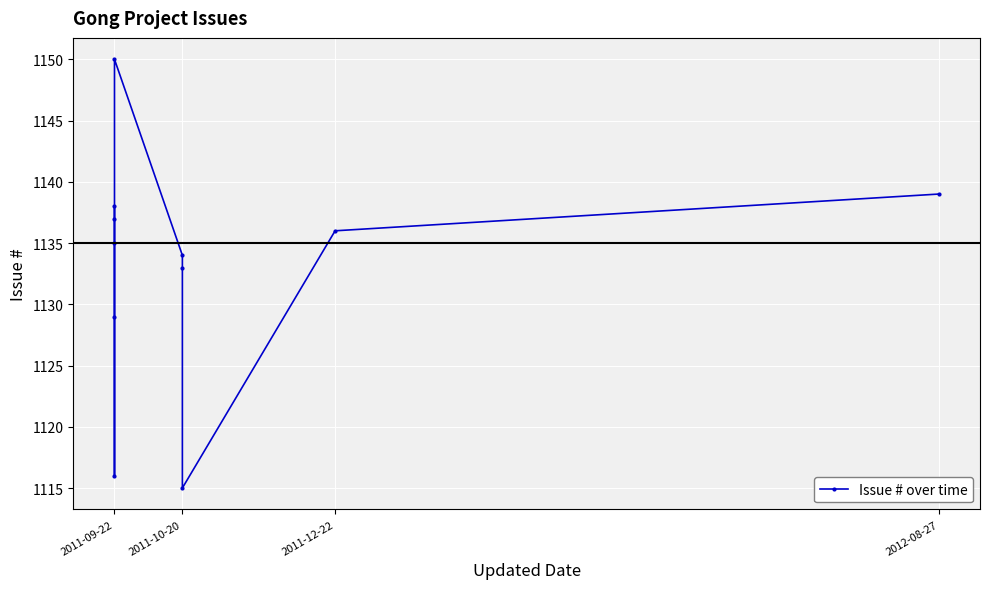

What value does the data have at 2011-09-22, to the nearest 10?

1140